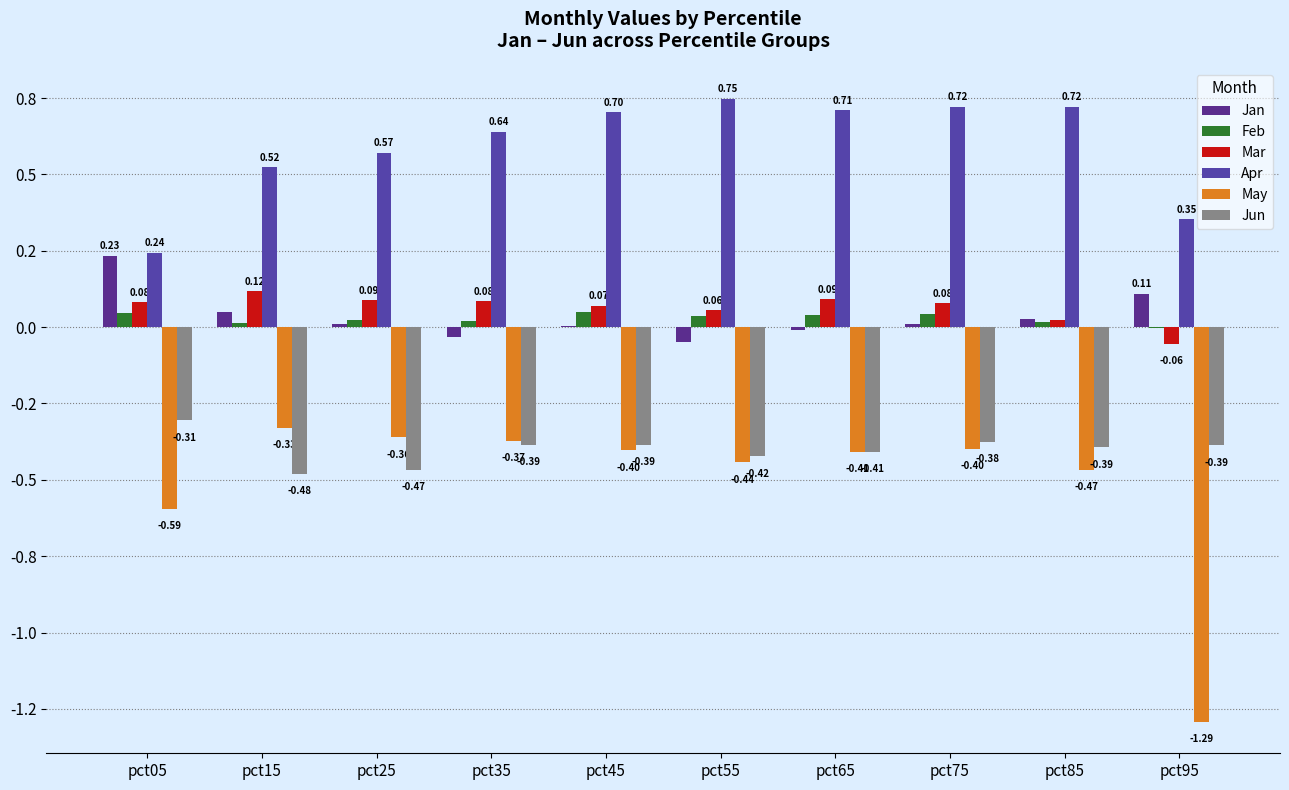

Reading left to right, list all the values displayed in this chart.

Jan: pct05=0.2	pct15=0.0	pct25=0.0	pct35=-0.0	pct45=0.0	pct55=-0.0	pct65=-0.0	pct75=0.0	pct85=0.0	pct95=0.1
Feb: pct05=0.0	pct15=0.0	pct25=0.0	pct35=0.0	pct45=0.0	pct55=0.0	pct65=0.0	pct75=0.0	pct85=0.0	pct95=-0.0
Mar: pct05=0.1	pct15=0.1	pct25=0.1	pct35=0.1	pct45=0.1	pct55=0.1	pct65=0.1	pct75=0.1	pct85=0.0	pct95=-0.1
Apr: pct05=0.2	pct15=0.5	pct25=0.6	pct35=0.6	pct45=0.7	pct55=0.7	pct65=0.7	pct75=0.7	pct85=0.7	pct95=0.4
May: pct05=-0.6	pct15=-0.3	pct25=-0.4	pct35=-0.4	pct45=-0.4	pct55=-0.4	pct65=-0.4	pct75=-0.4	pct85=-0.5	pct95=-1.3
Jun: pct05=-0.3	pct15=-0.5	pct25=-0.5	pct35=-0.4	pct45=-0.4	pct55=-0.4	pct65=-0.4	pct75=-0.4	pct85=-0.4	pct95=-0.4